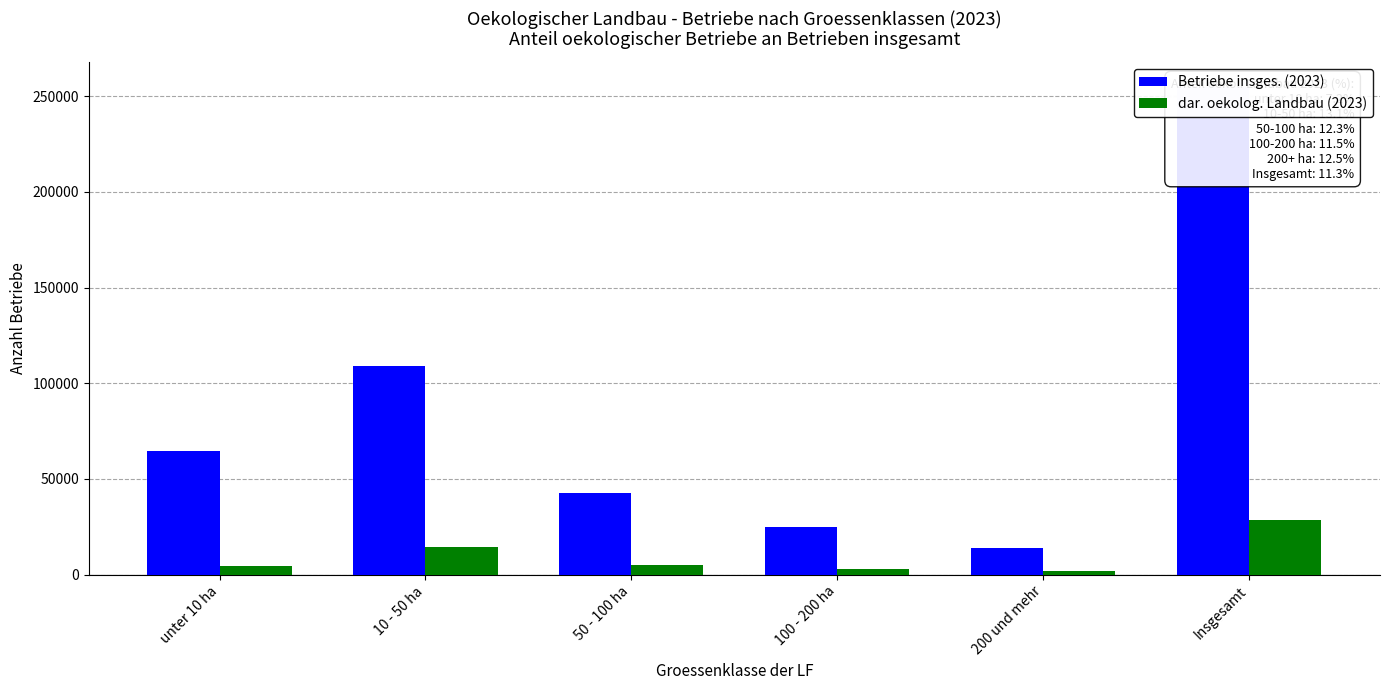

Where does the Betriebe insges. (2023) series first go above 64620?

10 - 50 ha